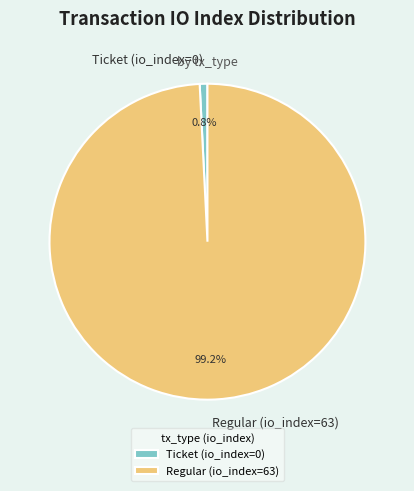

How many slices are in this pie chart?

2